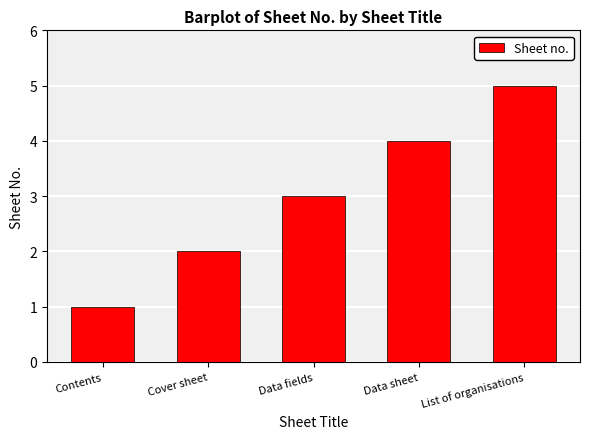

What is the difference between the second highest and second lowest values?

2